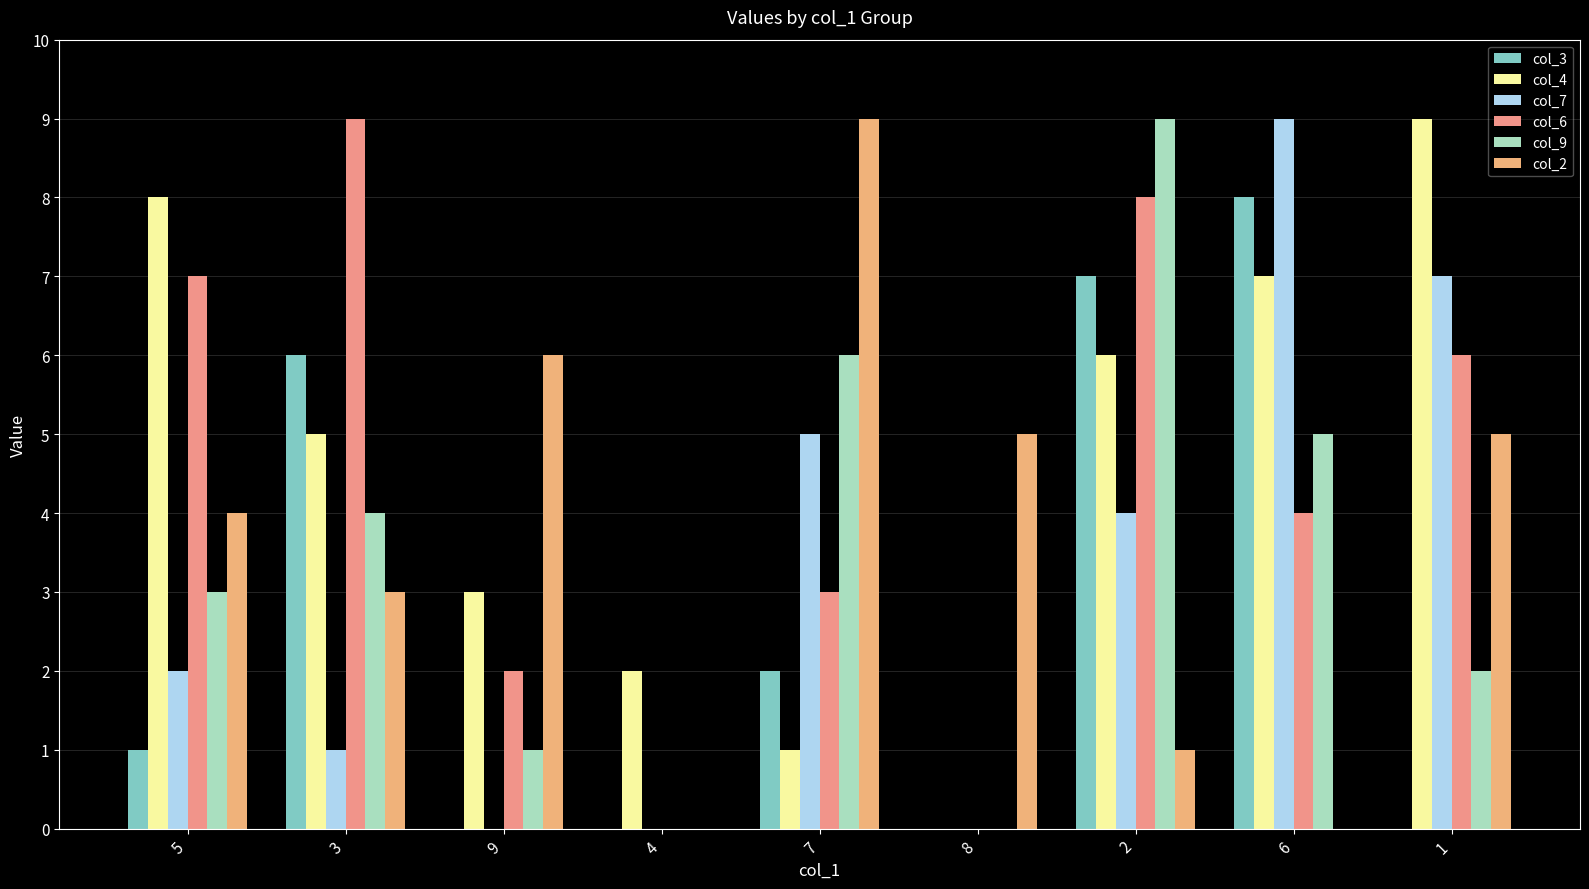

How many categories are shown in the chart?

9